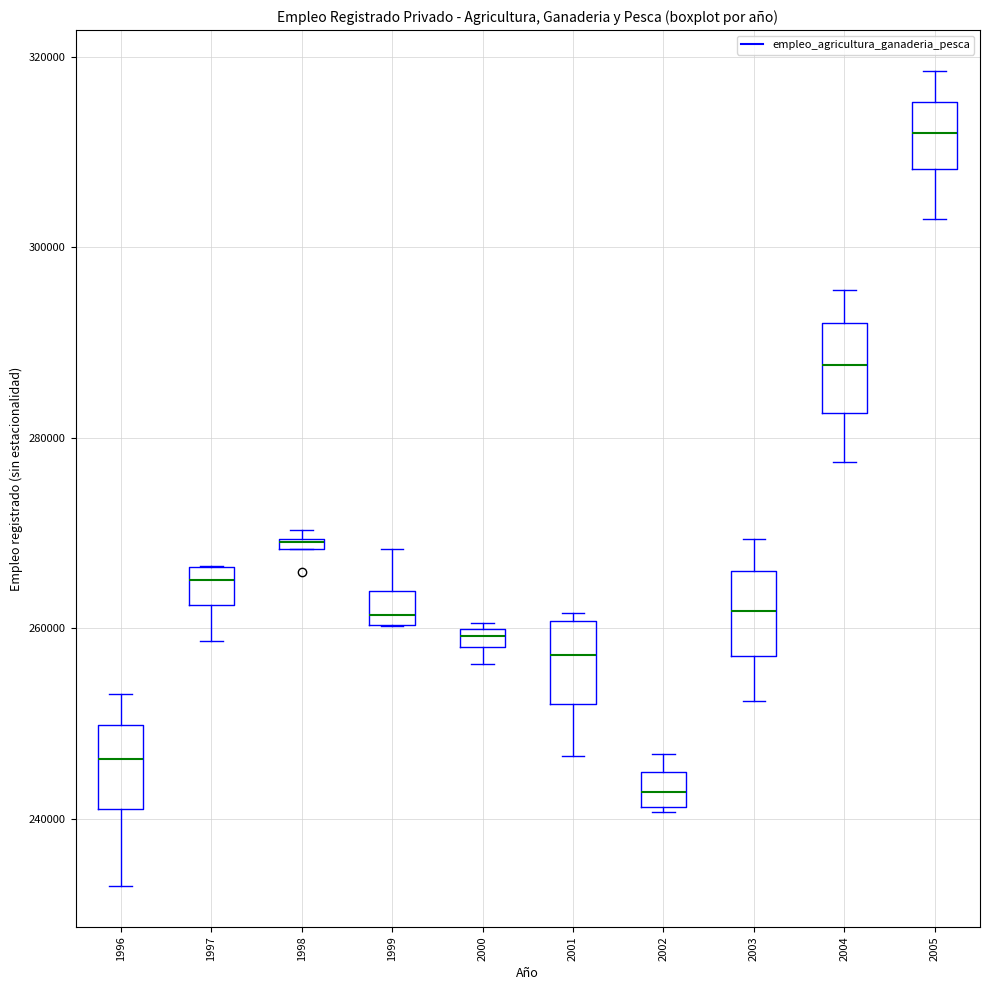

Where does the upper whisker of the box at x = 2004 end on the y-axis? The values are not printed on the chart, so give them approximately, as read against the axis.

296000